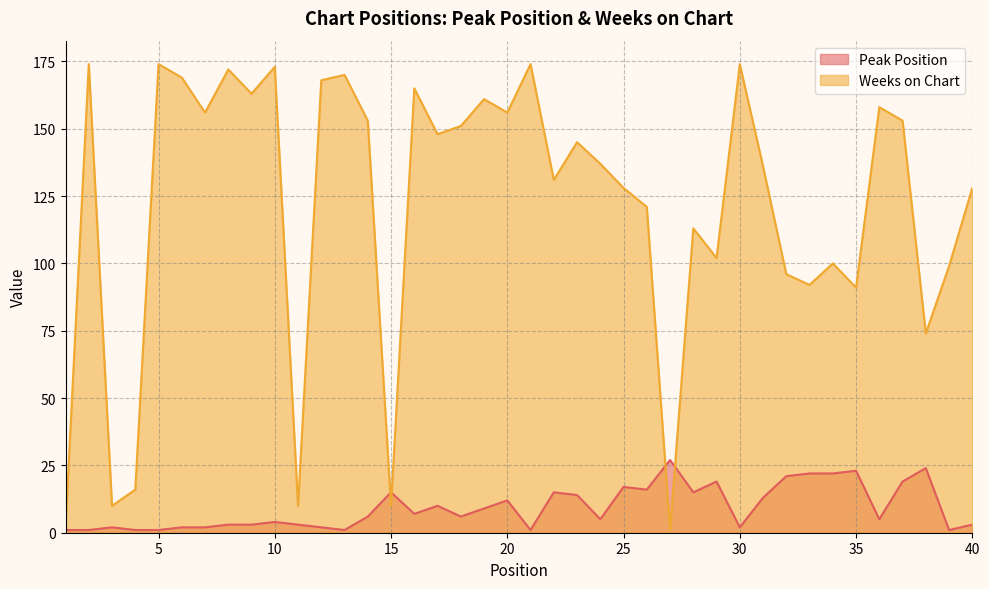

What is the sum of all Weeks on Chart values?

4854